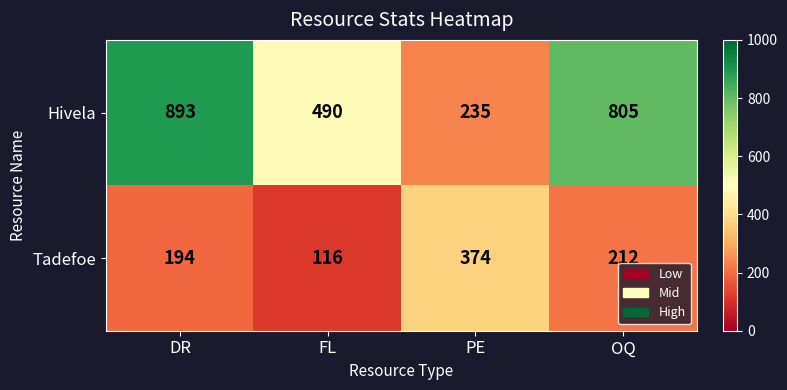

How many distinct data groups are displayed?

2